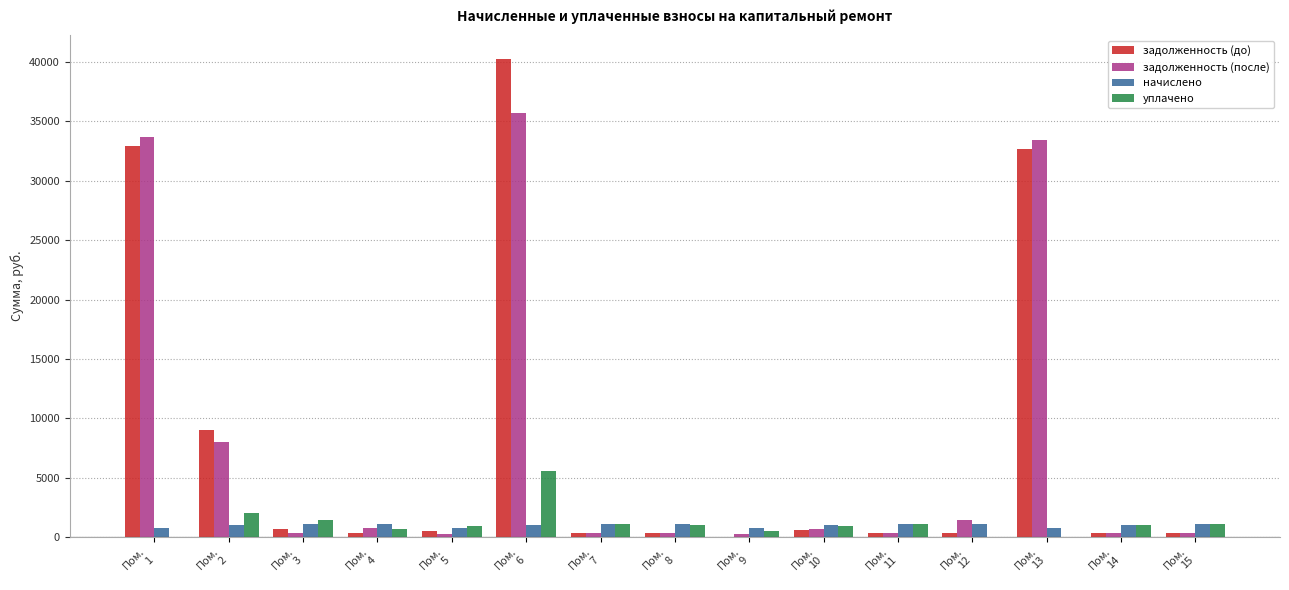

What is the highest value of the начислено series?

1104.3